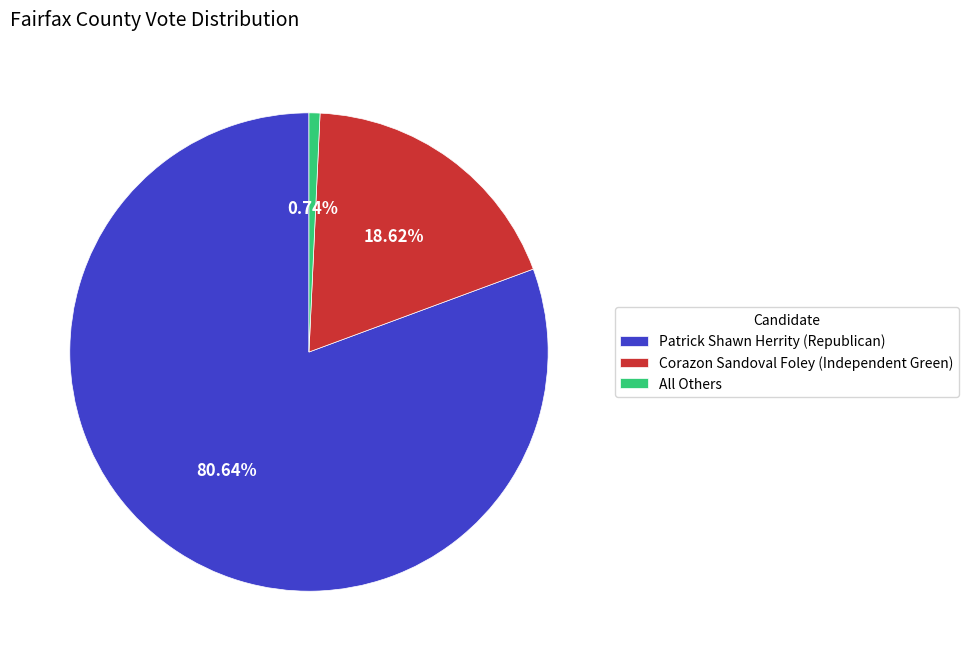

Which slice is the largest?

Patrick Shawn Herrity (Republican)